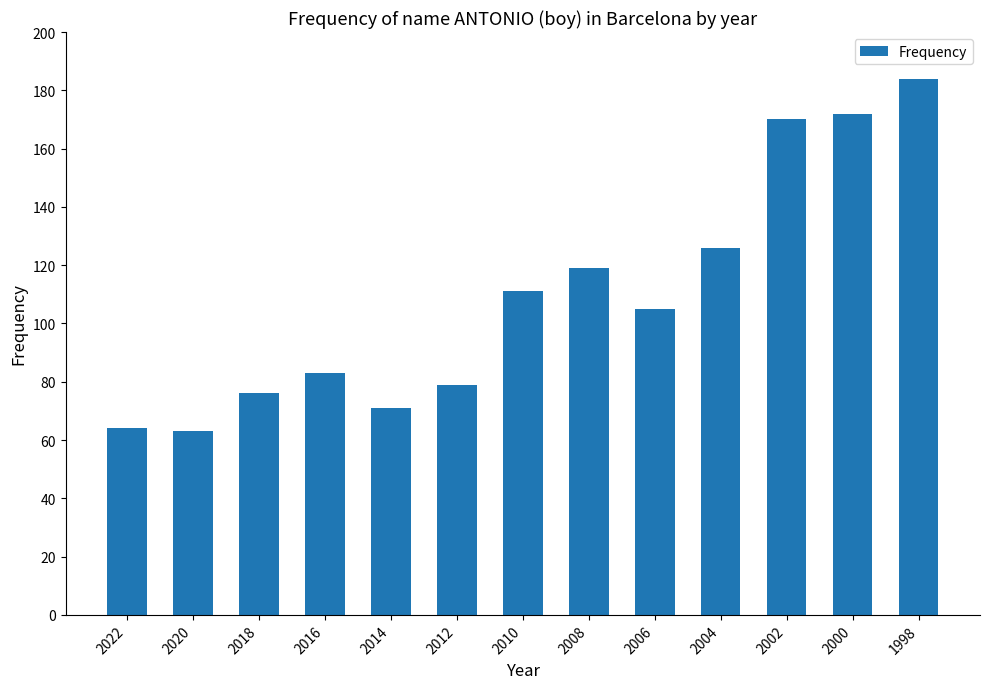

What is the value of the 13th bar from the left?

184